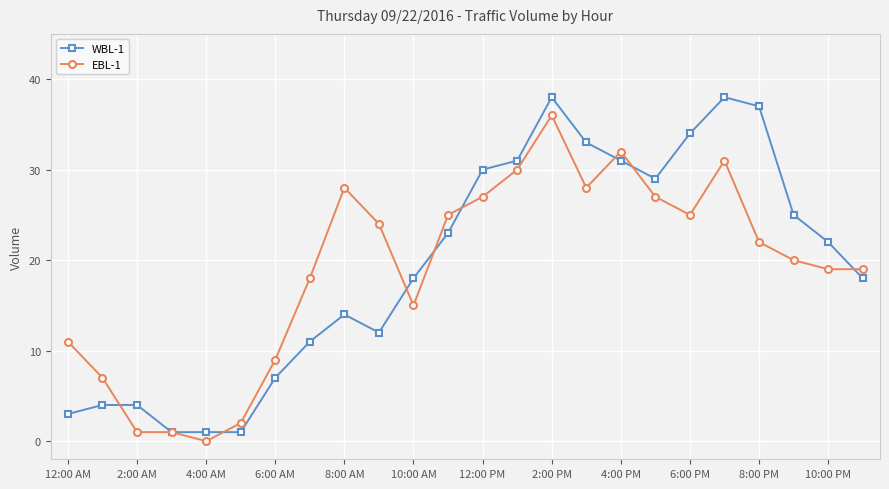

List the series in order of their peak value, highest first.

WBL-1, EBL-1